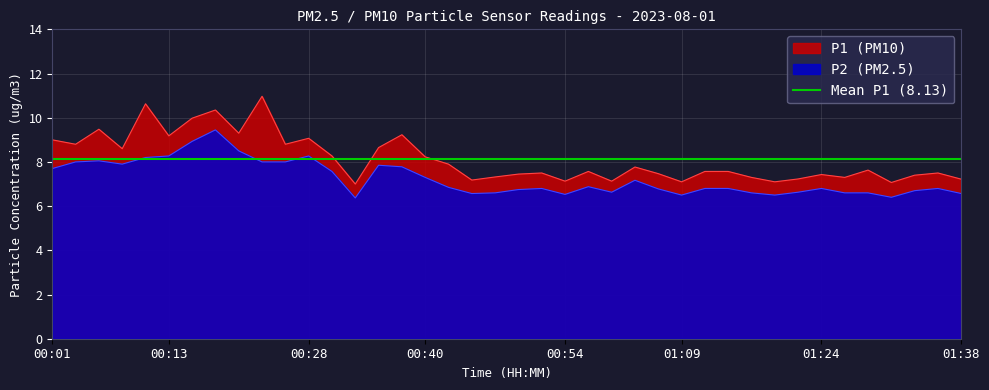

What is the label of the 5th point from the right?

01:29